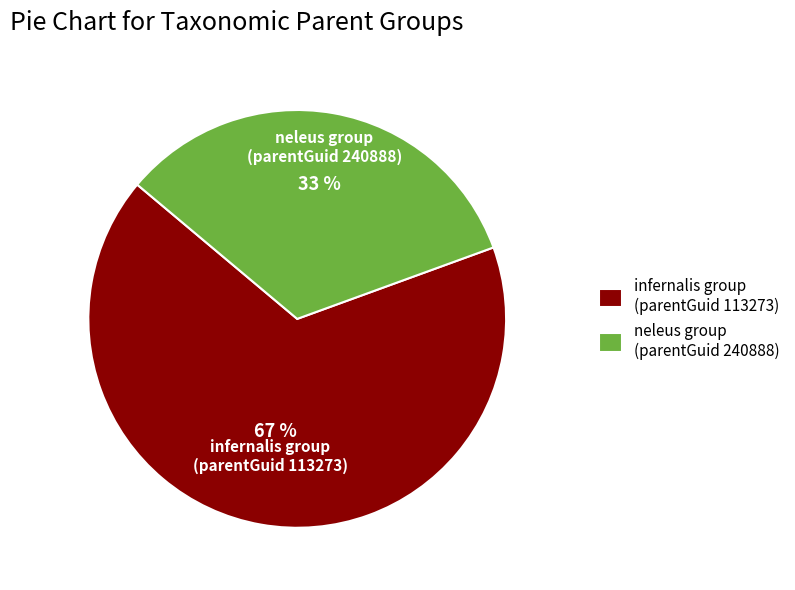

Is neleus group (parentGuid 240888) the majority of the pie?

No